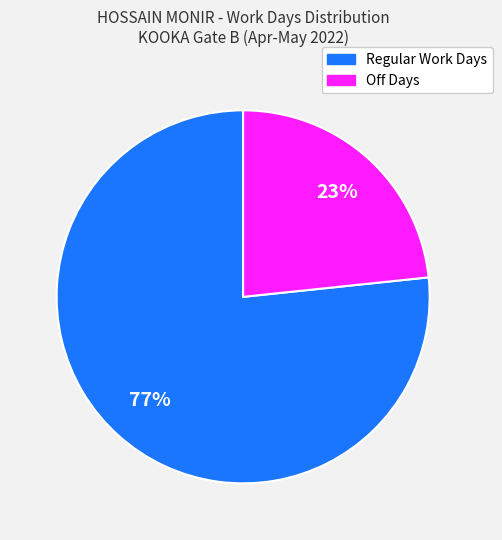

Count the number of slices in the pie.

2